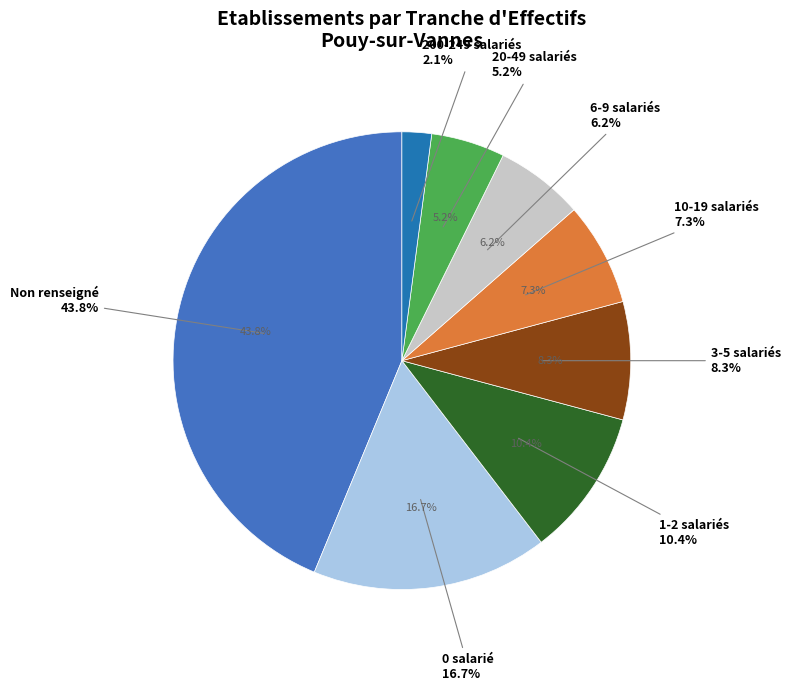

Is NN the majority of the pie?

No